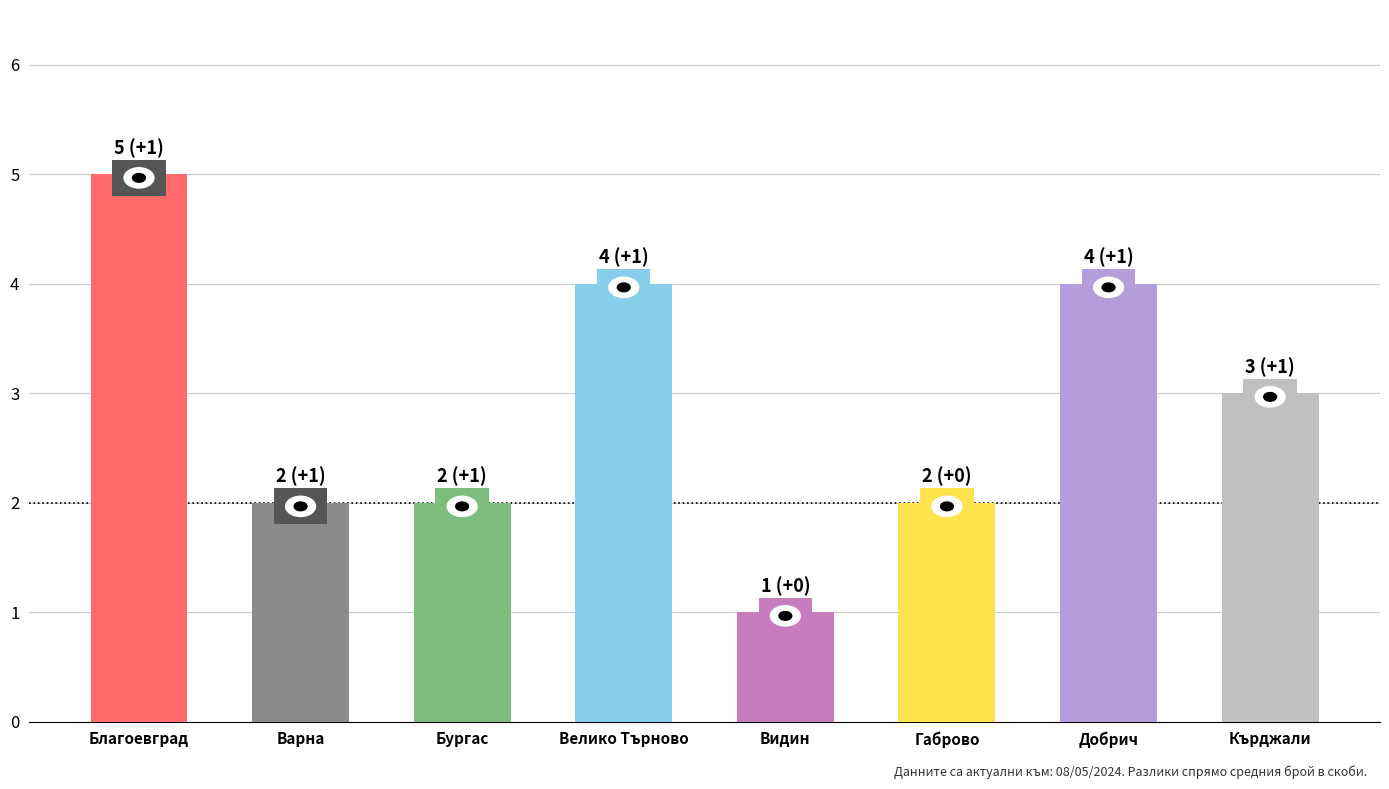

Which category has the lowest value across all series?

Видин